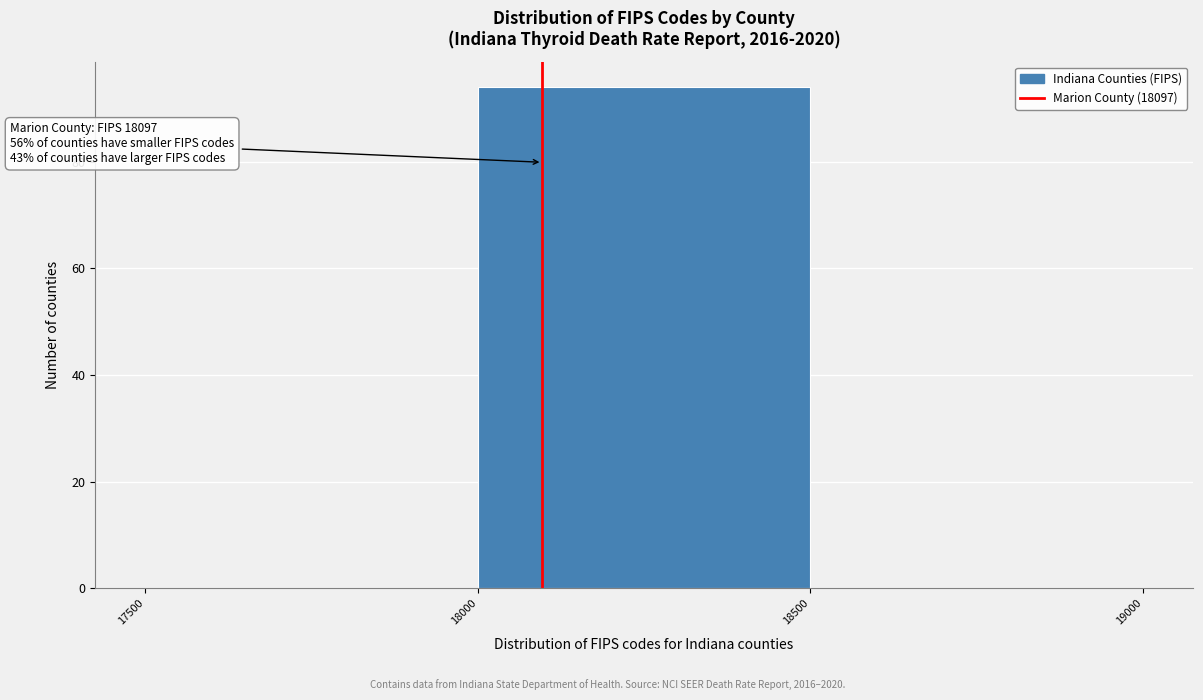

Which range on the x-axis has the tallest bar?

18000 to 18500